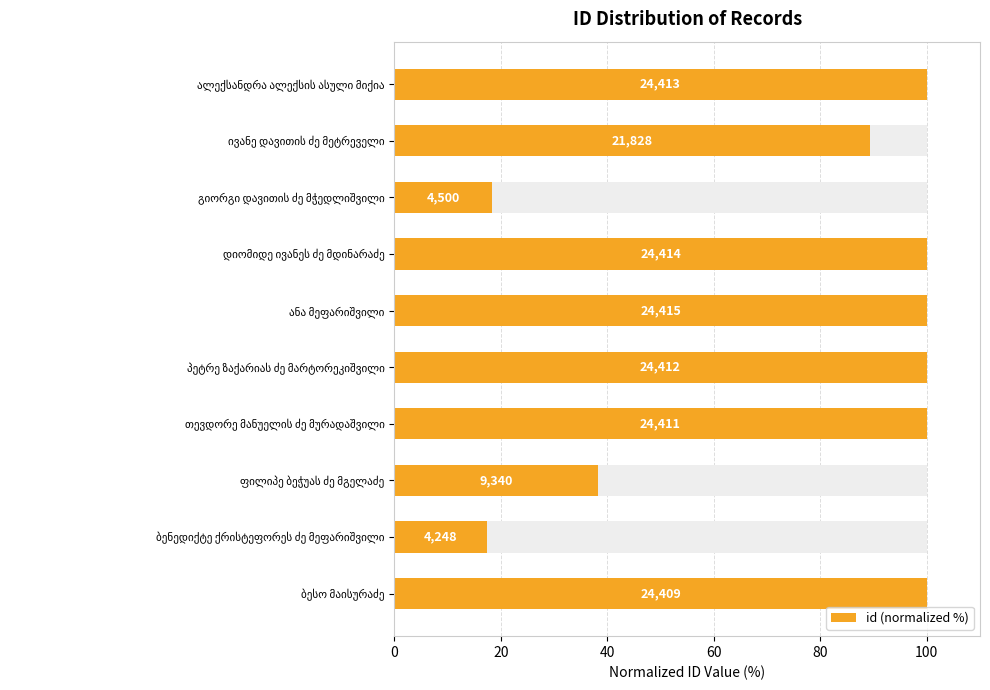

How many values exceed 99?

6